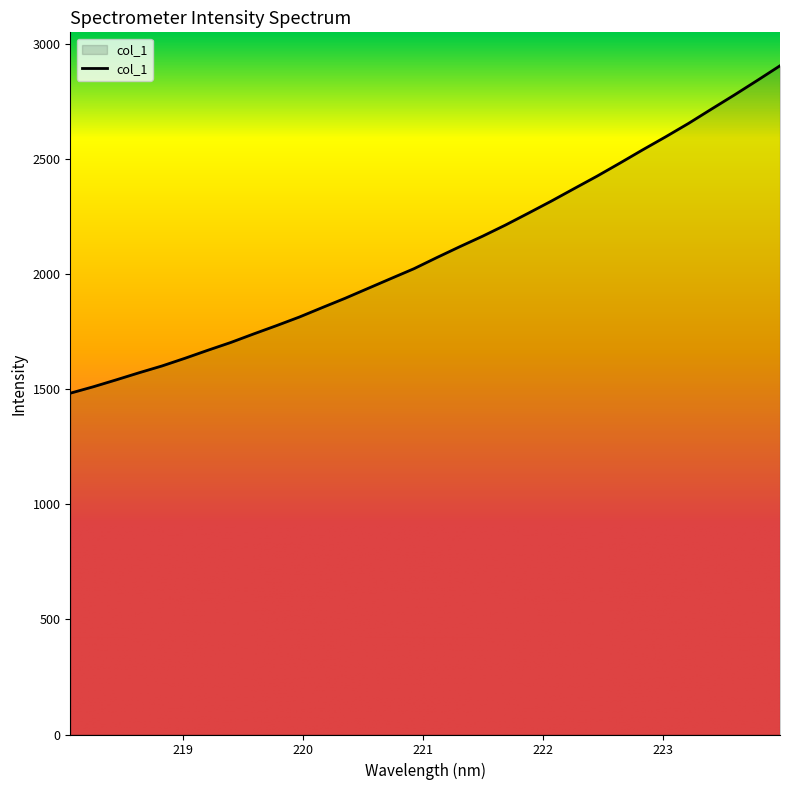

What is the greatest value displayed?

2906.8